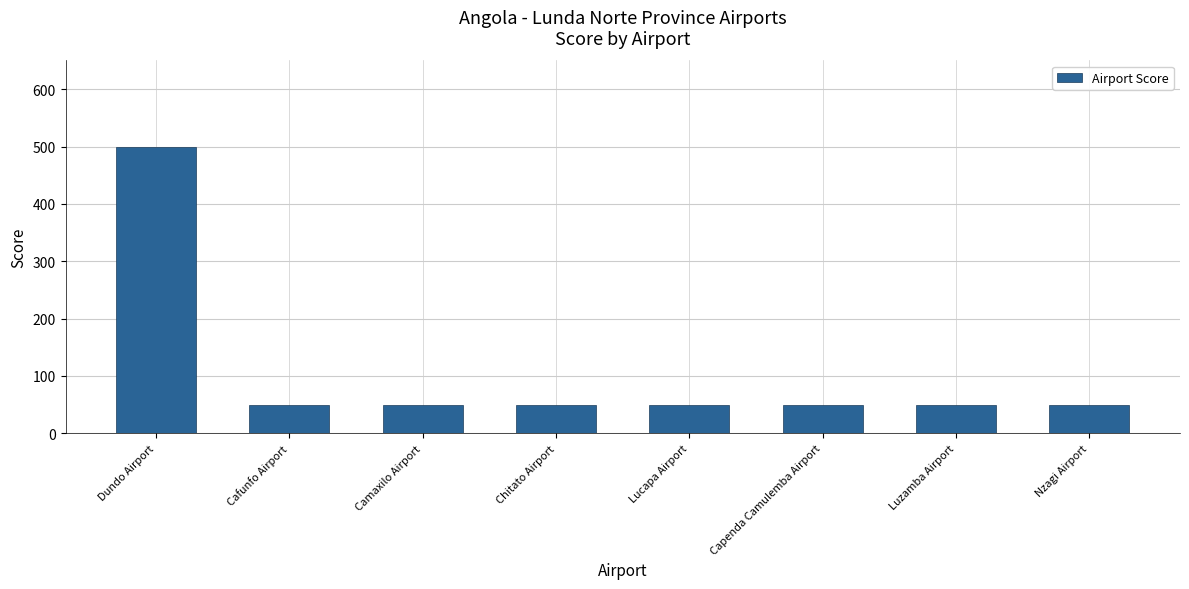

Does the chart contain stacked bars?

No